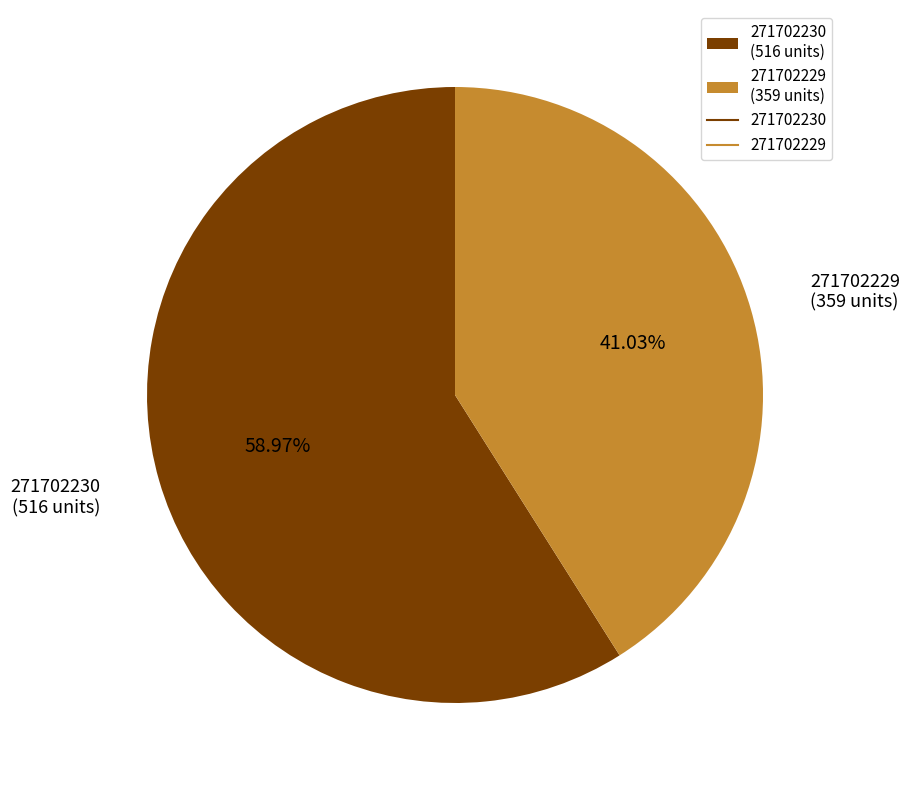

Approximately how many times larger is the value at 271702229 compared to 271702230?

0.7